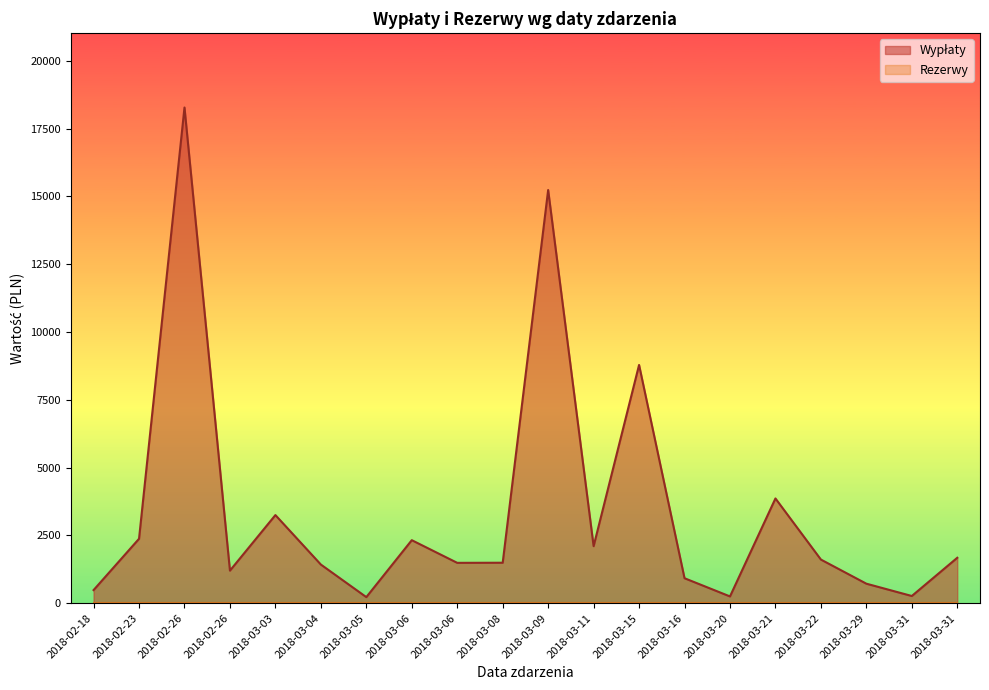

Reading right to left, what are all the values shown in this chart?

1674.1	264.4	718.4	1607.8	3861.2	248.5	919.7	8783.6	2101.0	15233.8	1490.9	1486.8	2322.7	223.2	1423.9	3248.3	1200.0	18275.4	2374.9	482.6